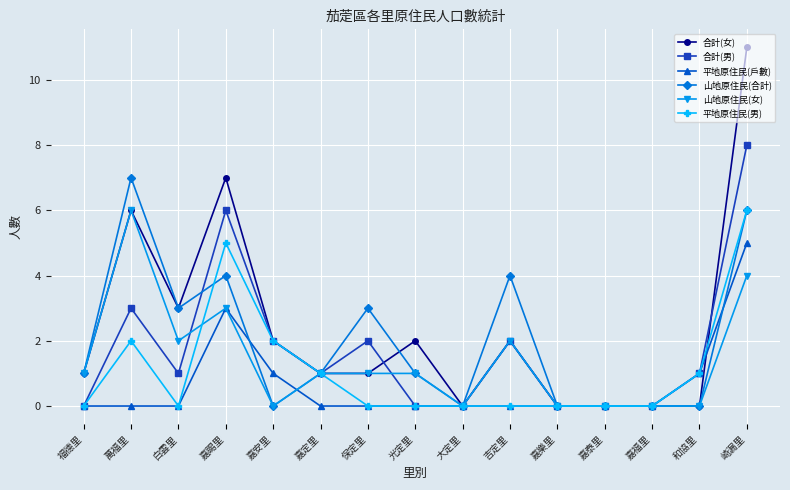

What is the highest value of the 山地原住民(合計) series?

7